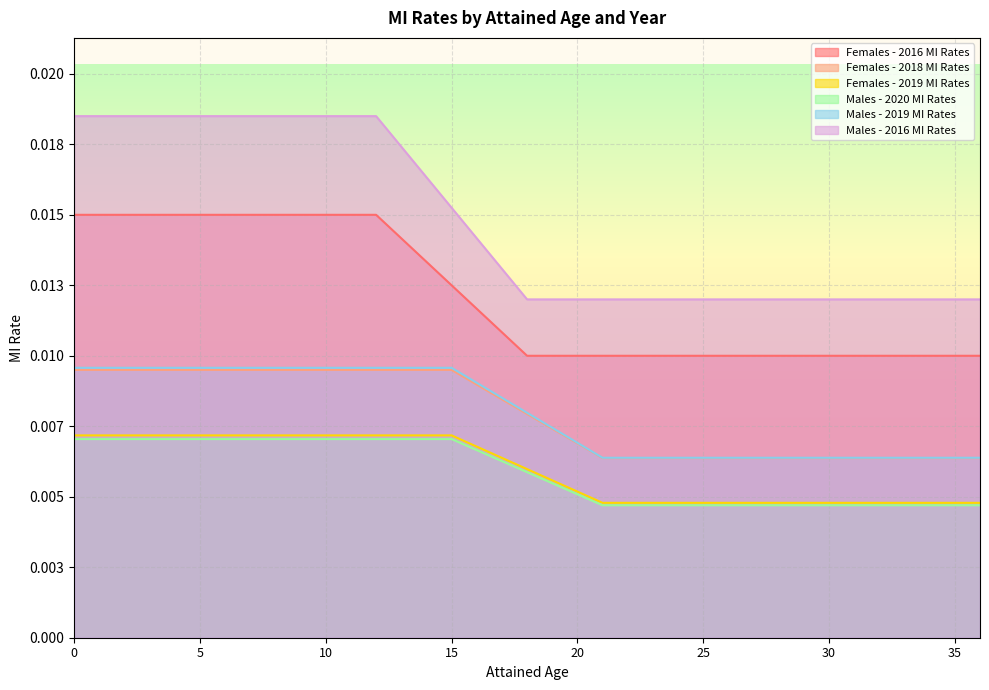

What is the sum of all Males - 2020 MI Rates values?

0.3